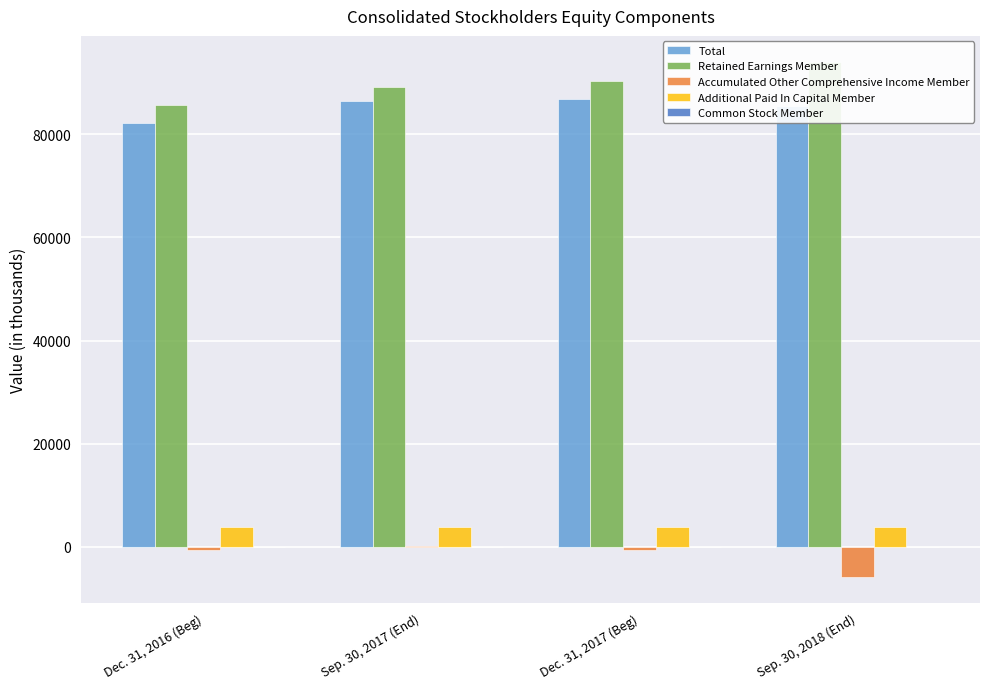

Which category has the lowest value across all series?

Sep. 30, 2018 (End)